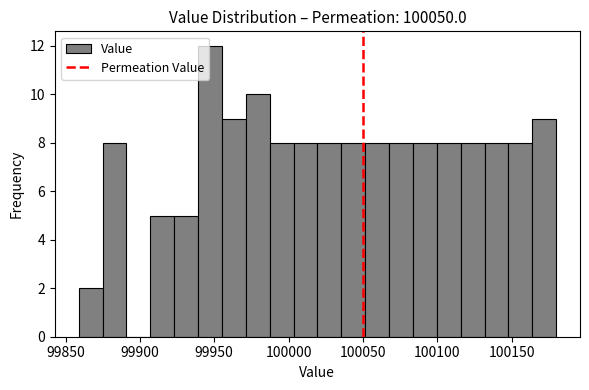

Around what value on the x-axis is the tallest bar? Give the approximate position of its centre, as read against the axis.

99945